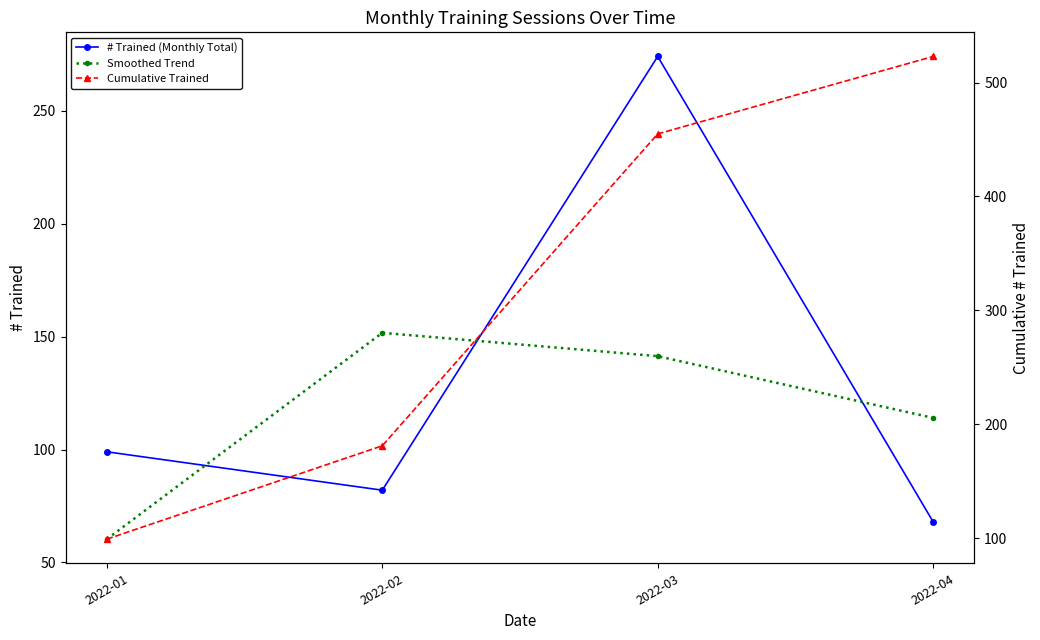

At how many categories does at least one series exceed 69?

4